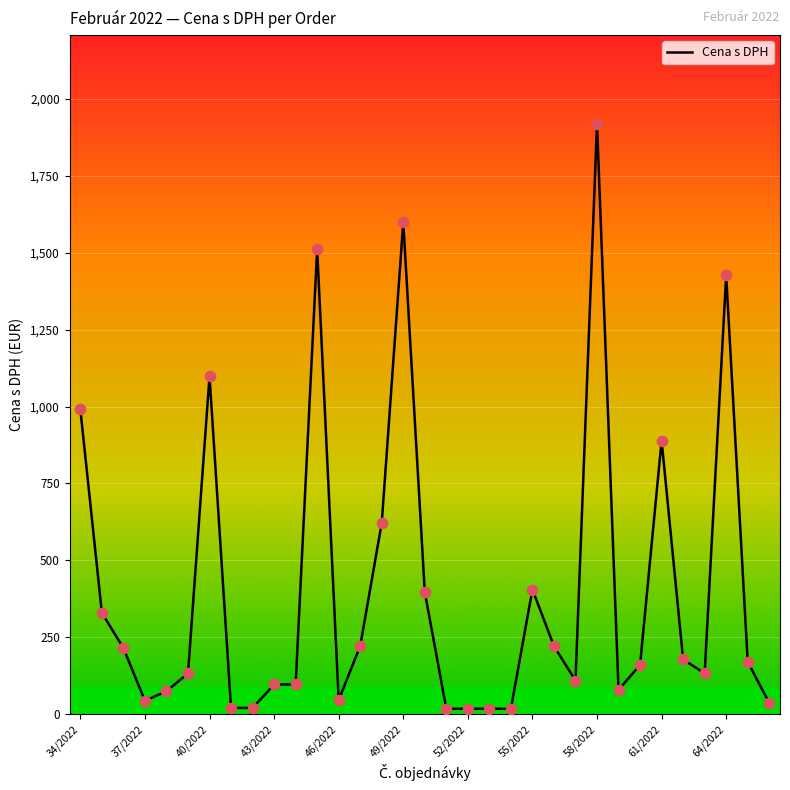

What is the greatest value displayed?

1920.0